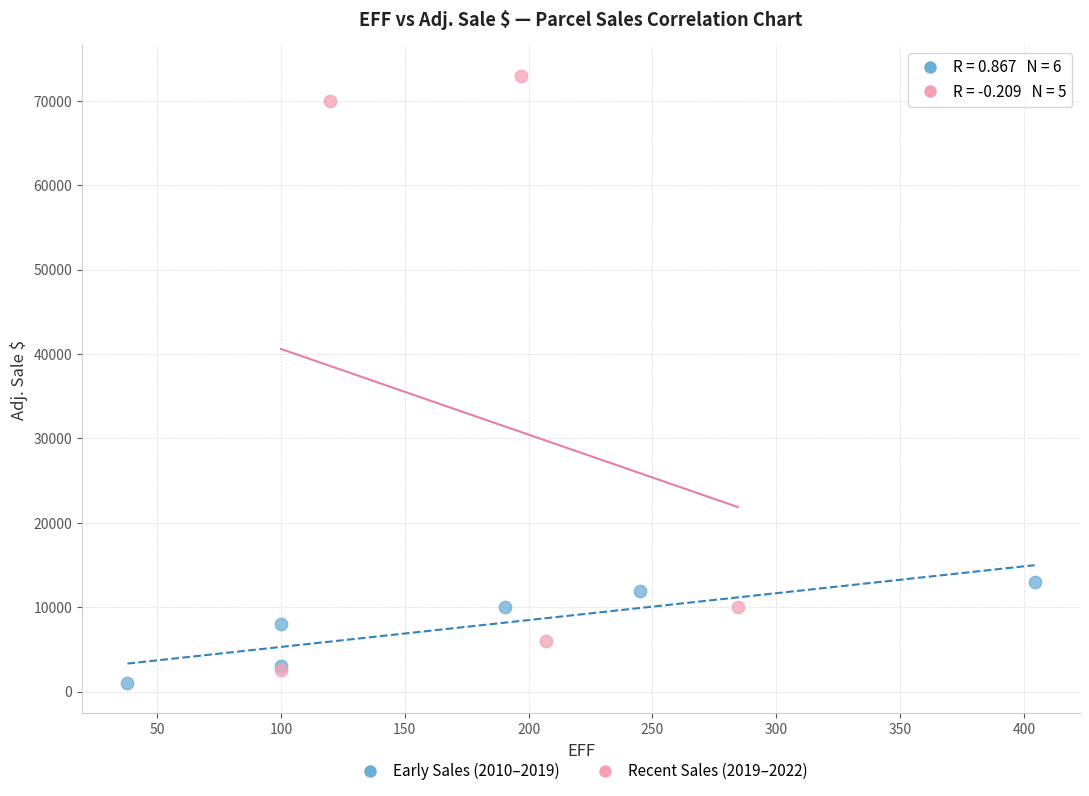

Which series reaches the minimum Y coordinate?

Early Sales (2010–2019)